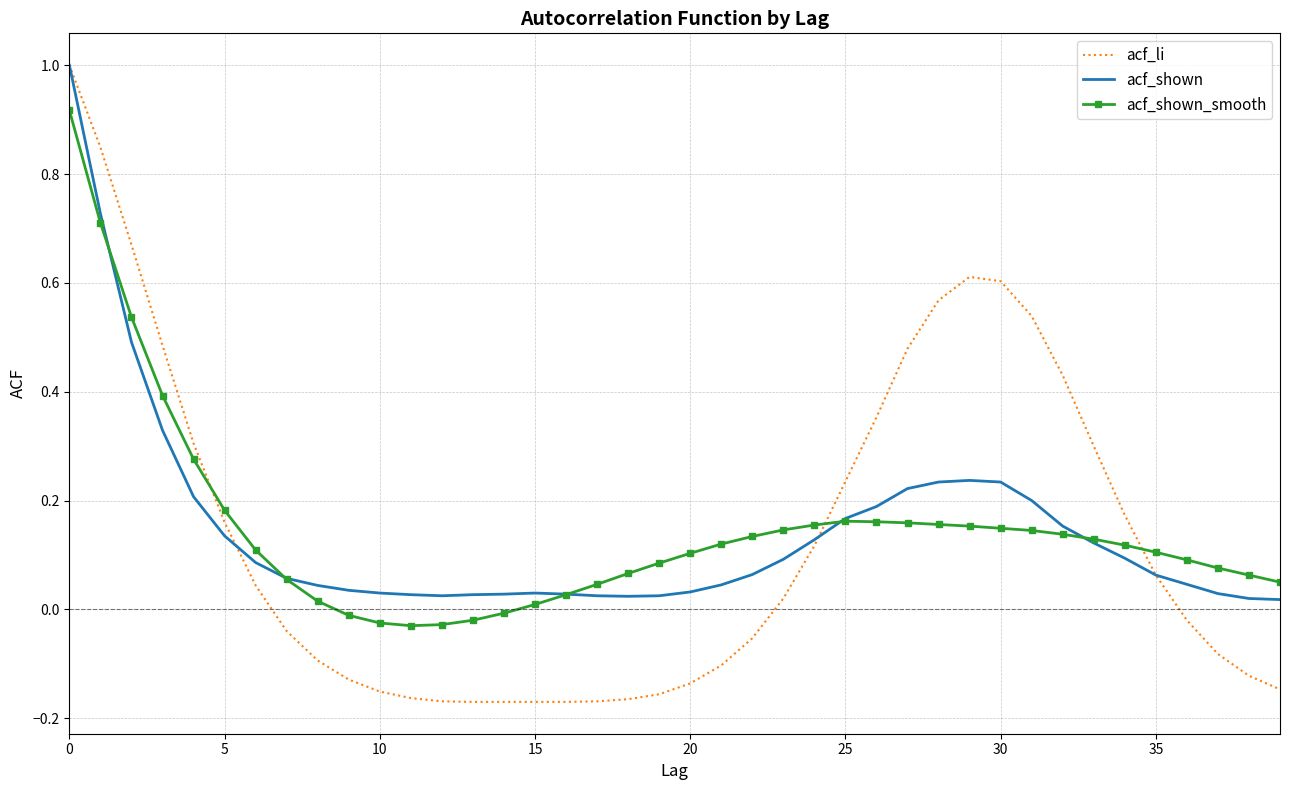

What is the greatest value displayed?

1.0